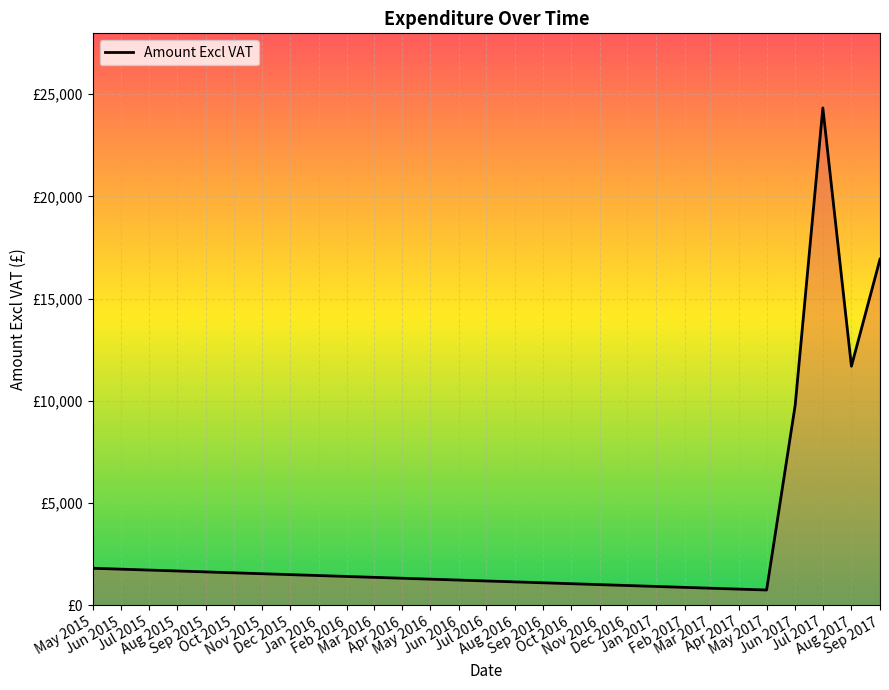

What is the average value?

10881.3